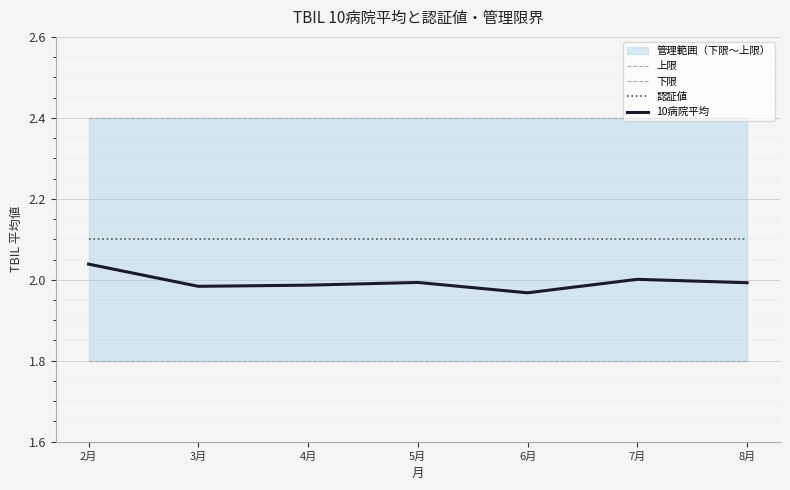

Reading left to right, transcribe all the data shown in this chart.

上限: 2.4	2.4	2.4	2.4	2.4	2.4	2.4
下限: 1.8	1.8	1.8	1.8	1.8	1.8	1.8
認証値: 2.1	2.1	2.1	2.1	2.1	2.1	2.1
10病院平均: 2.0	2.0	2.0	2.0	2.0	2.0	2.0